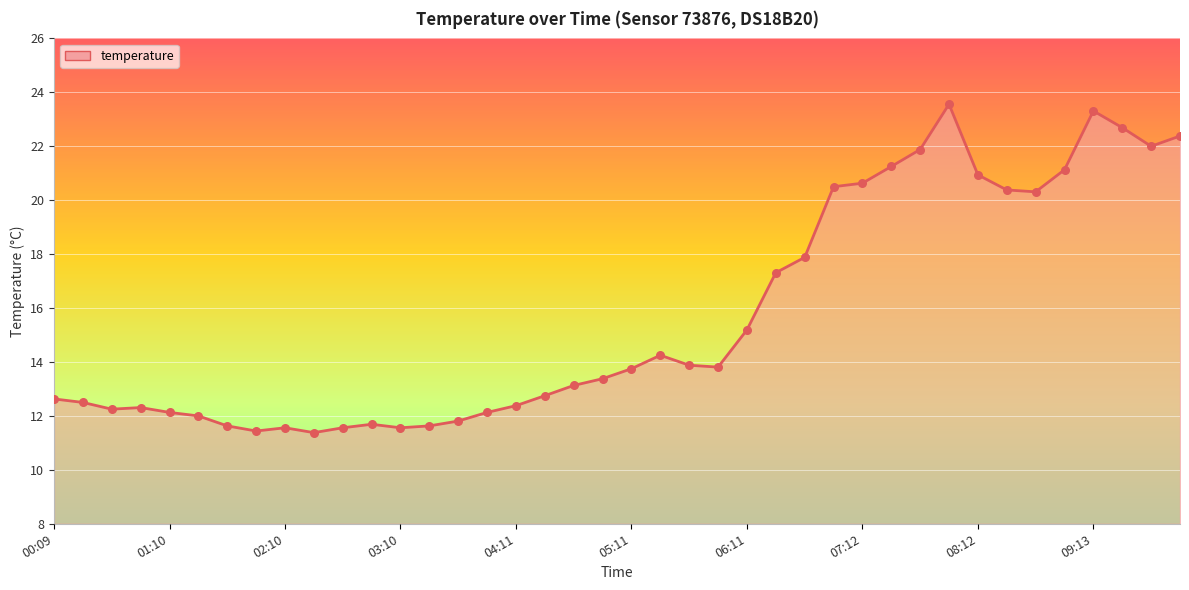

What is the smallest value displayed?

11.4